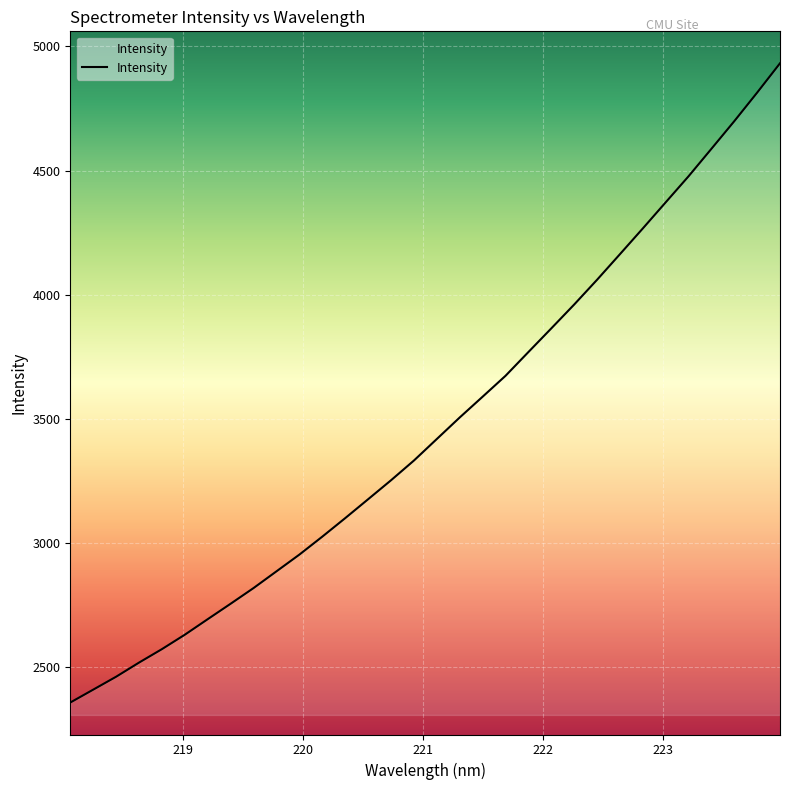

How many lines are shown in the chart?

1